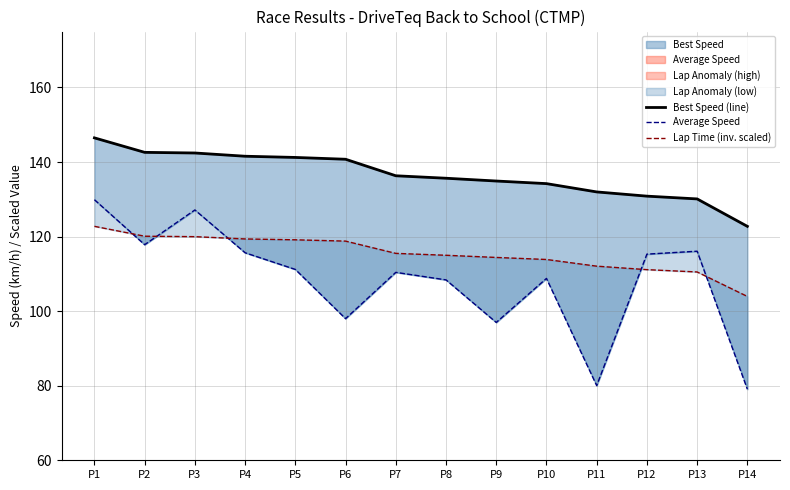

True or false: Best Speed (line) and Lap Time (inv. scaled) cross at least once.

False